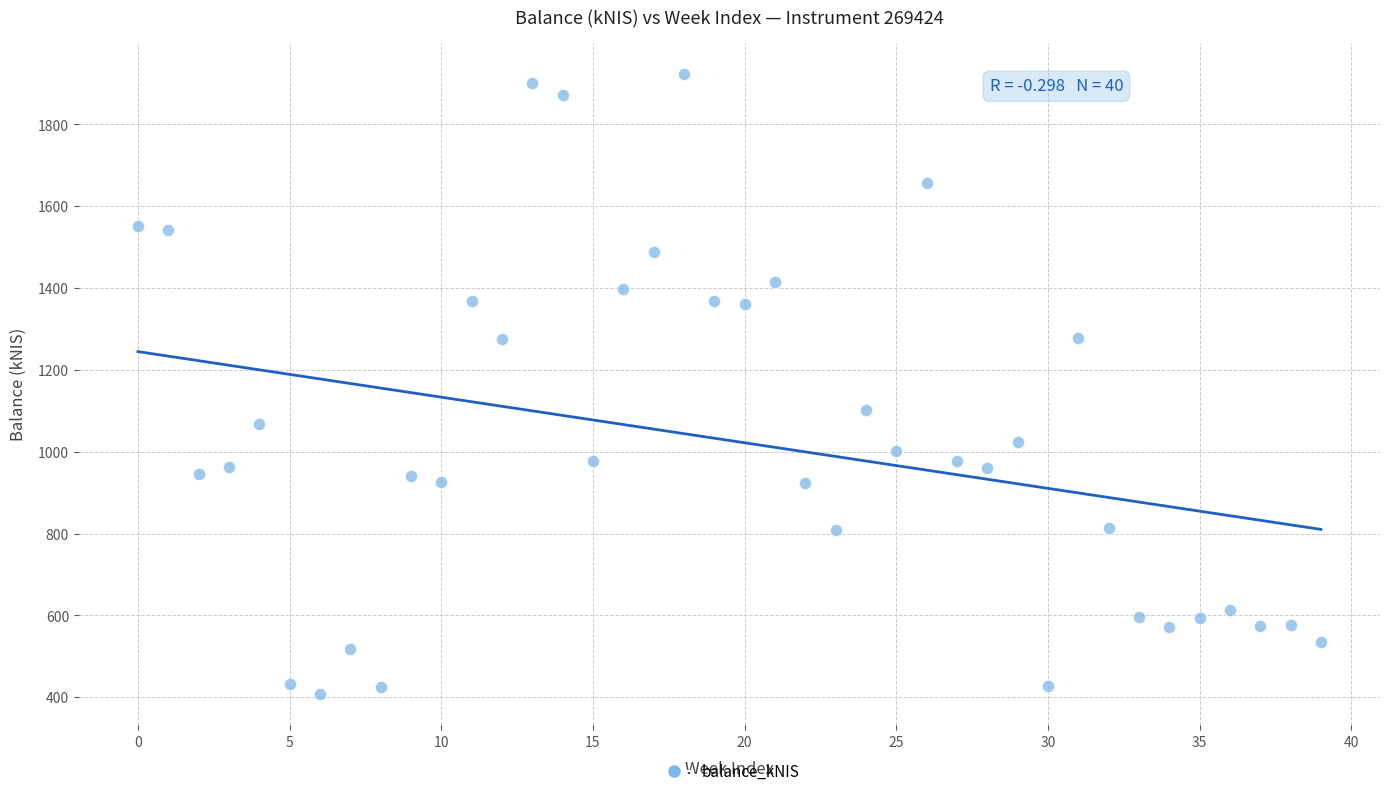

What Y value in the scatter plot is closest to 1165?

1103.2